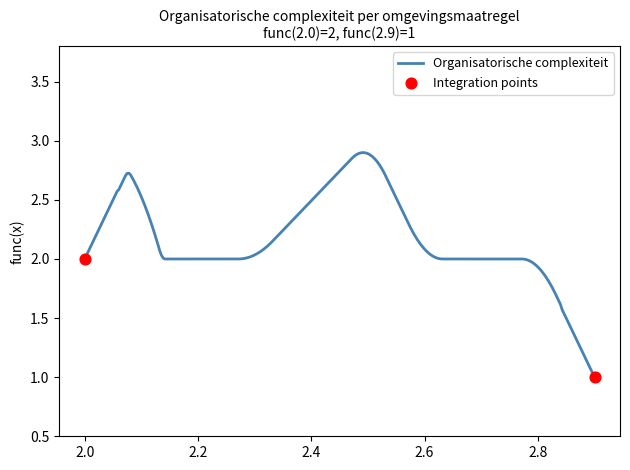

What is the minimum value shown in the chart?

1.0